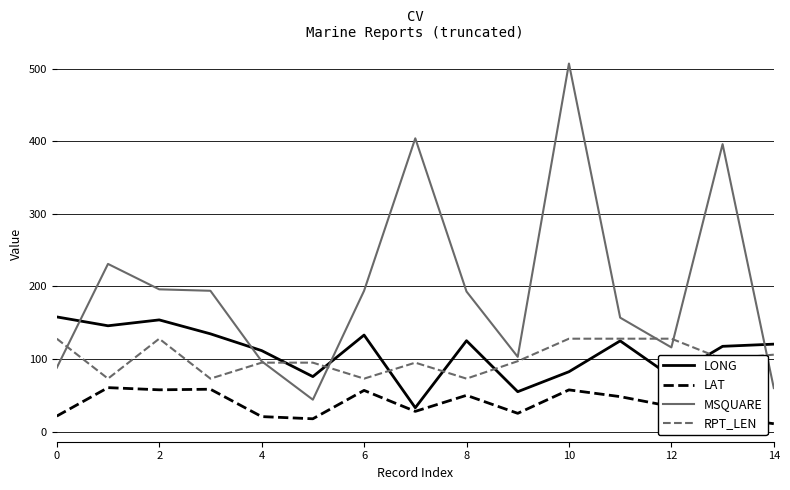

Is this an area chart (filled region under the line)?

No